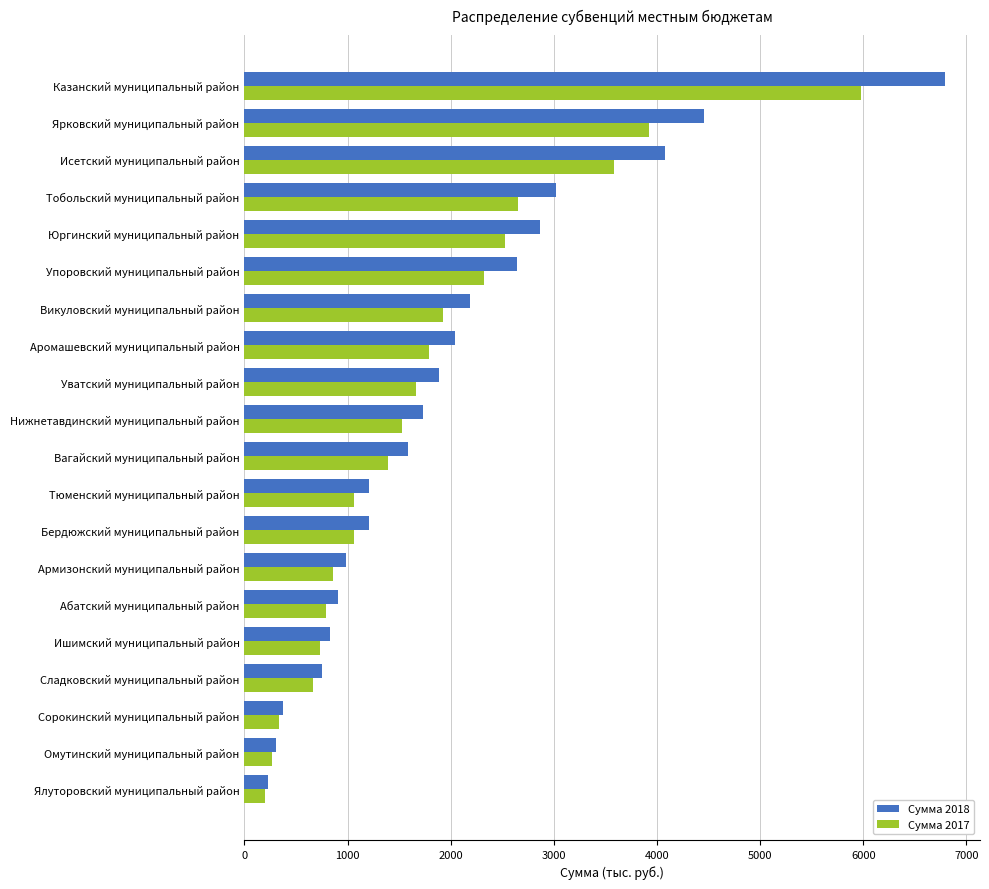

Is the value of Сумма 2018 at Сорокинский муниципальный район greater than the value of Сумма 2017 at Аромашевский муниципальный район?

No